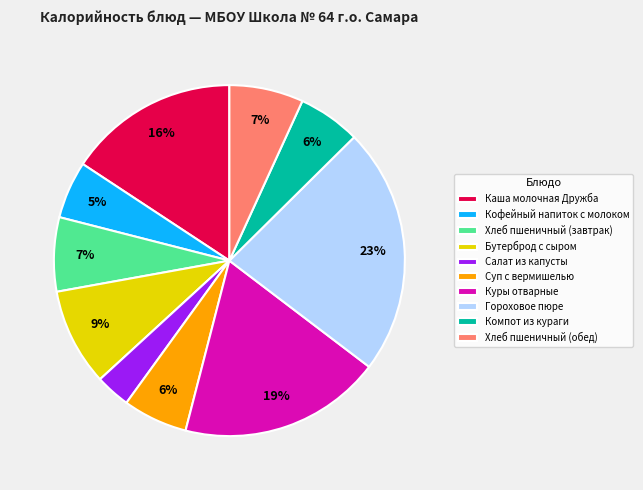

True or false: Хлеб пшеничный (завтрак) accounts for 1% of the total.

False